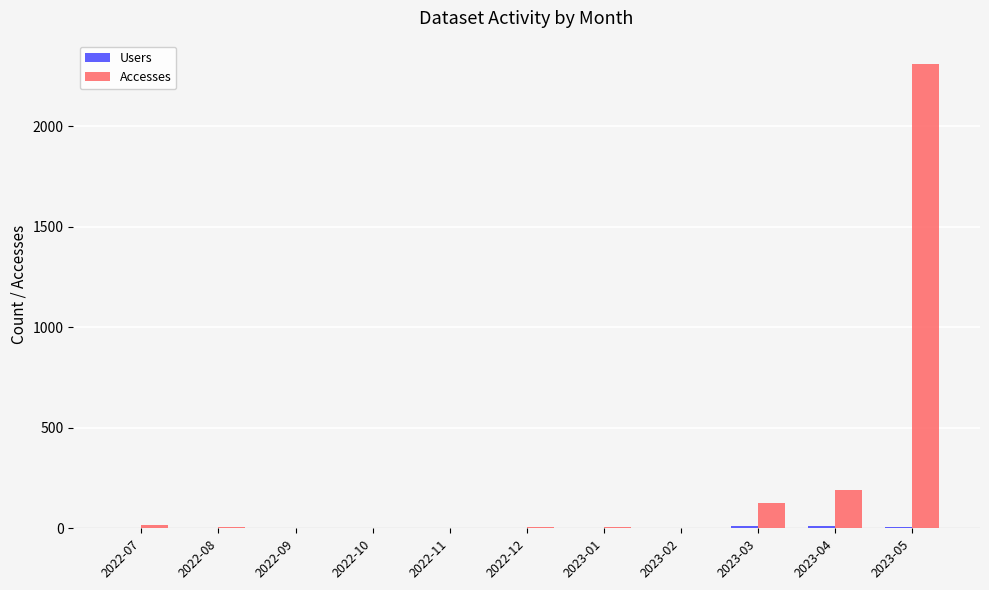

Which series changed the most between 2022-07 and 2023-05?

Accesses